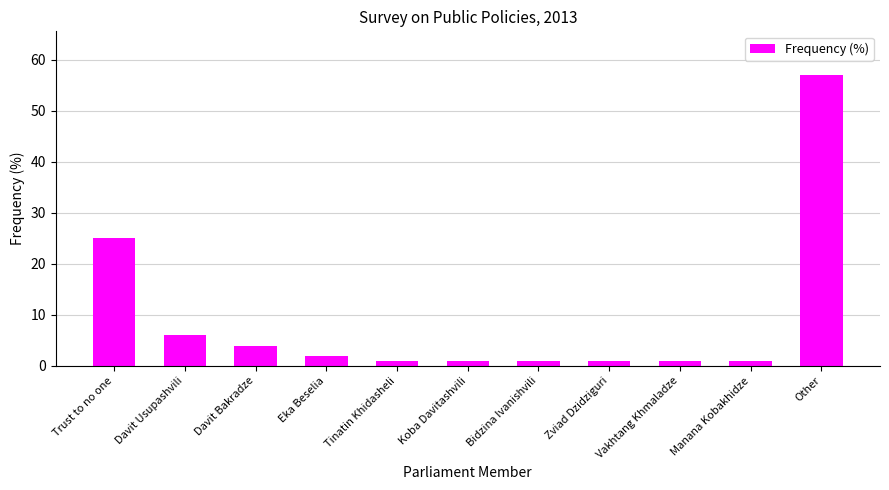

Reading left to right, what are all the values shown in this chart?

25	6	4	2	1	1	1	1	1	1	57